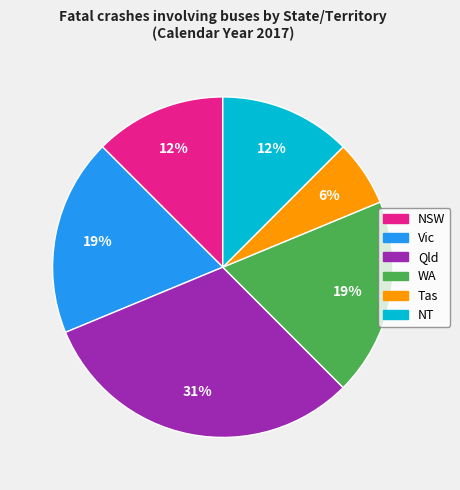

To the nearest percent, what is the difference between the largest and smallest slice percentages?

25%